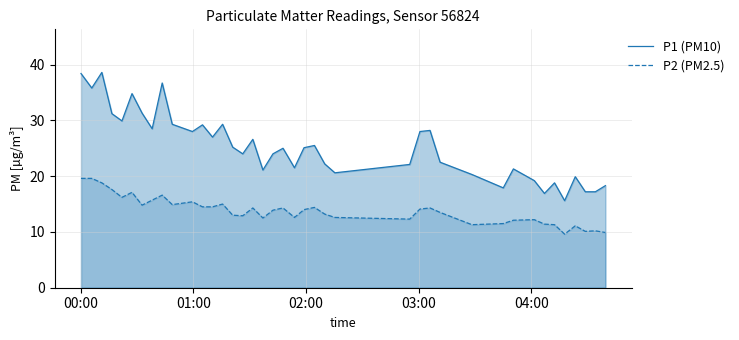

True or false: P1 (PM10) and P2 (PM2.5) cross at least once.

False